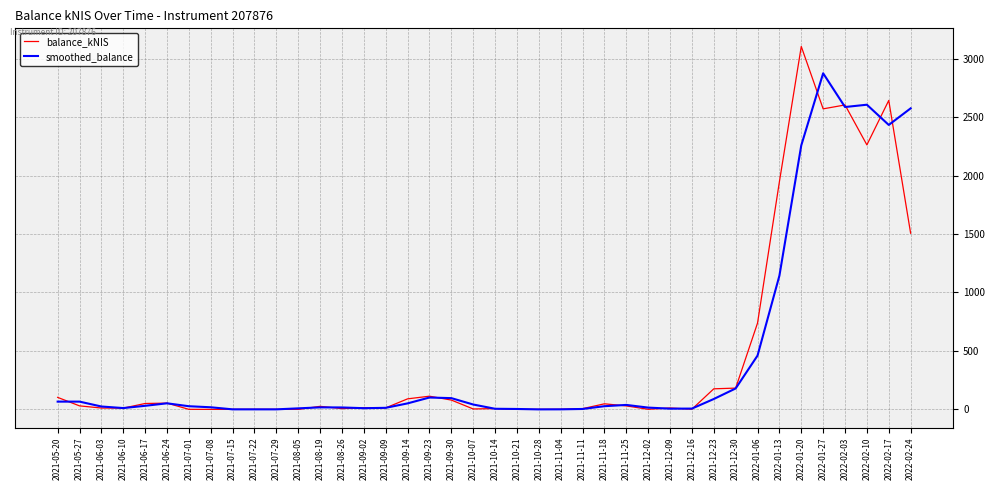

What are all the series names shown in the legend?

balance_kNIS, smoothed_balance